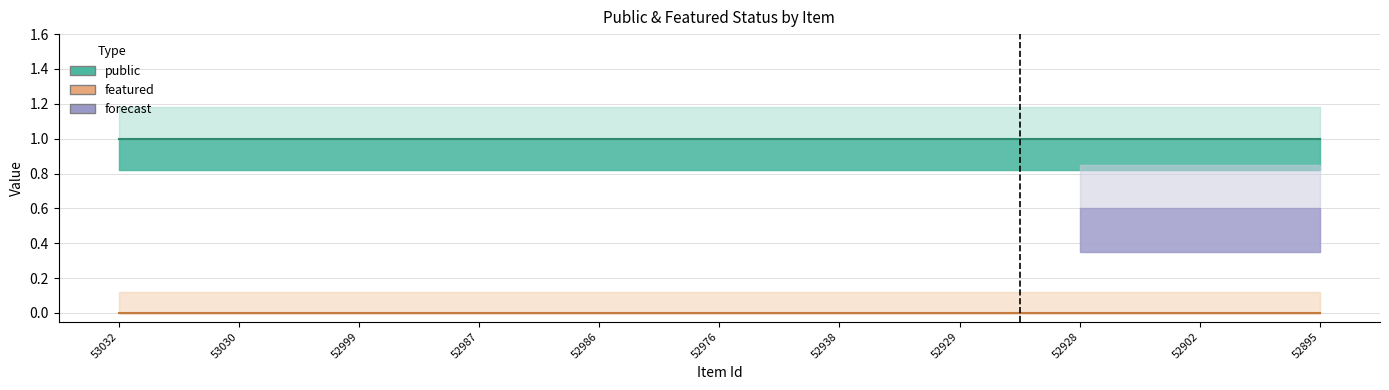

What is the value of the public point at the 1st from the left?

1